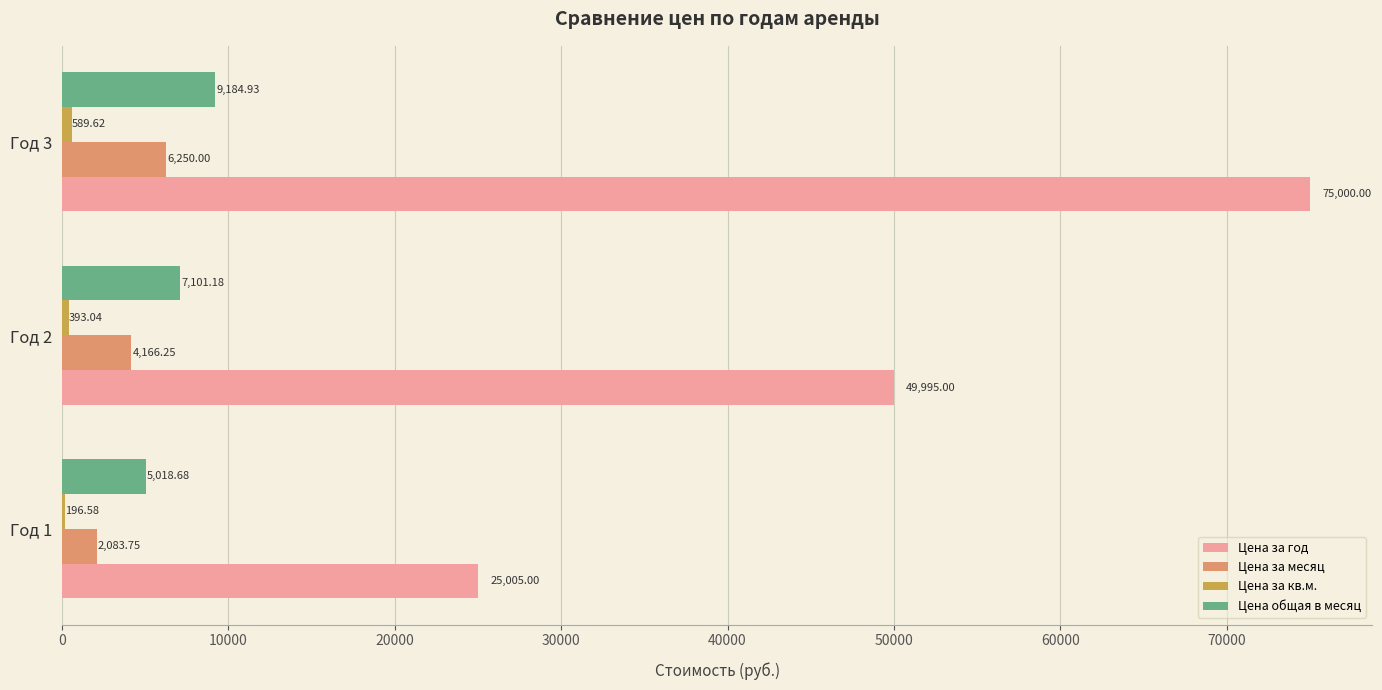

Between Год 1 and Год 2, which series saw the biggest shift?

Цена за год